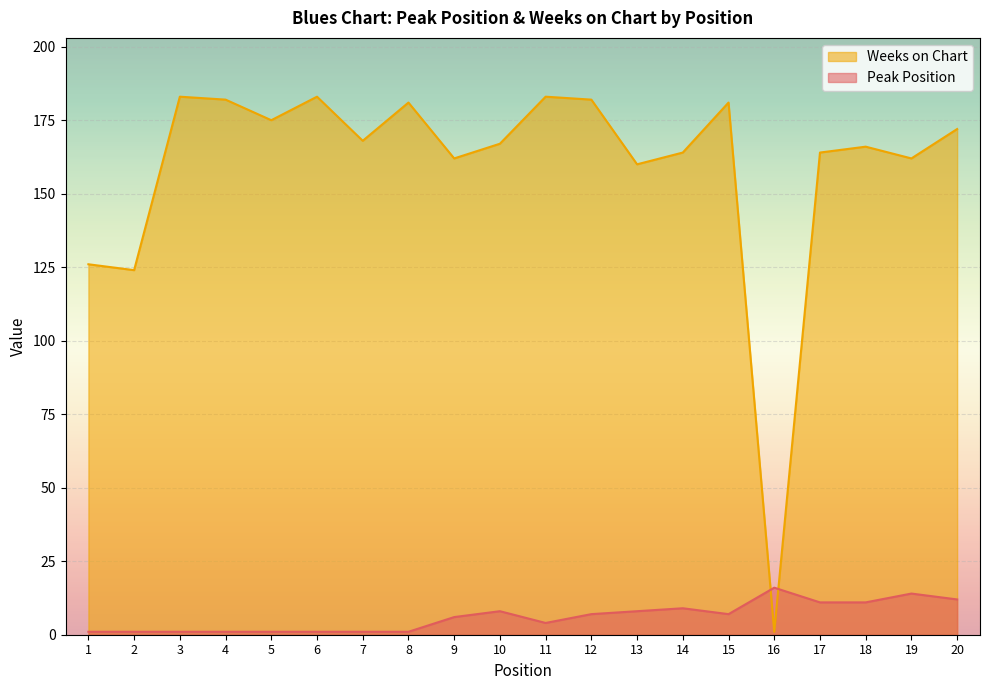

Which series has the largest total across all categories?

Weeks on Chart